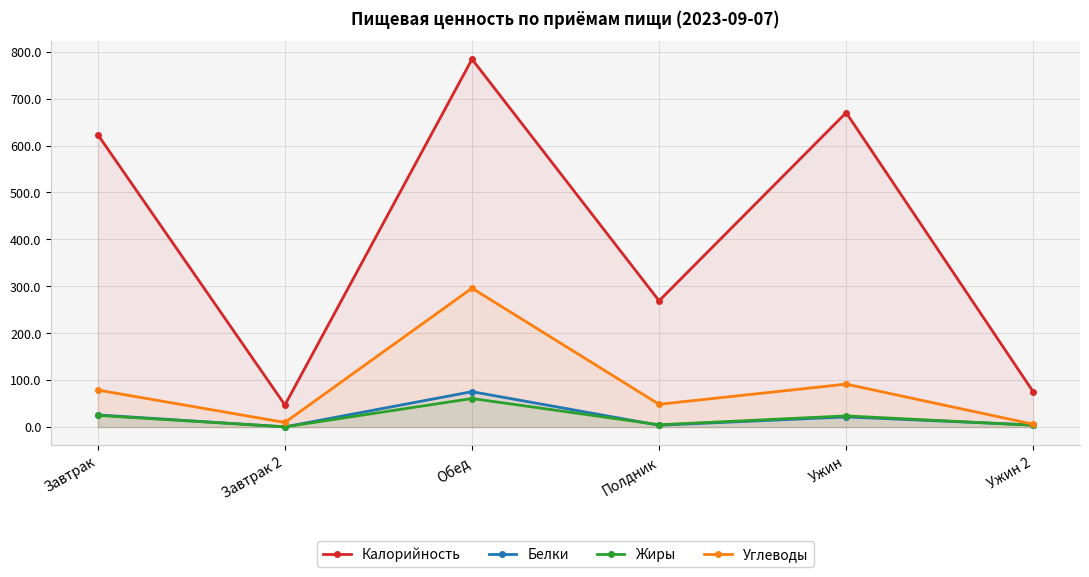

What is the maximum value for Калорийность?

784.0